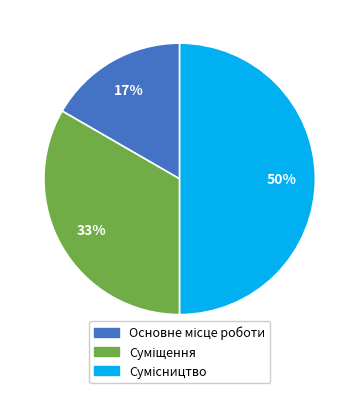

To the nearest percent, what is the difference between the largest and smallest slice percentages?

33%